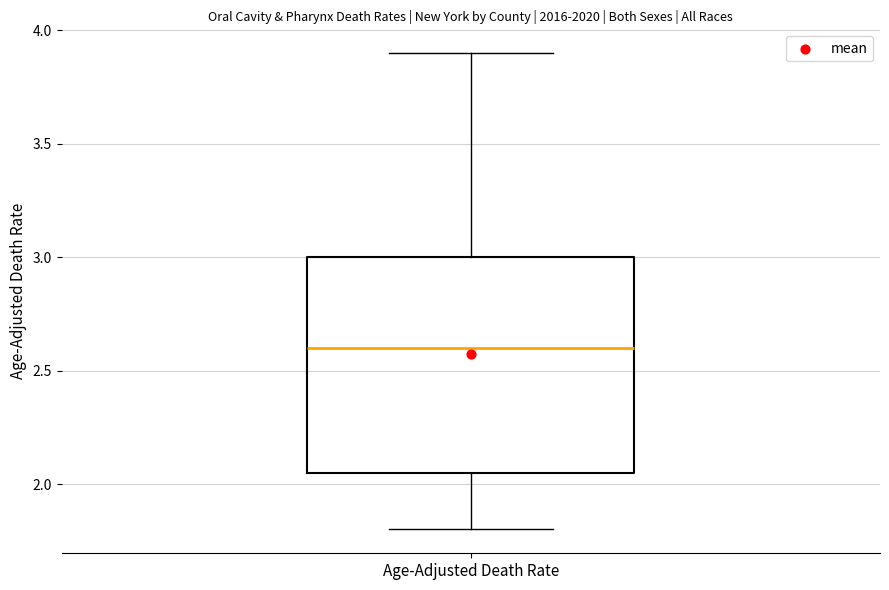

Where is the lower edge of the box for Age-Adjusted Death Rate on the y-axis? The values are not printed on the chart, so give them approximately, as read against the axis.

2.05